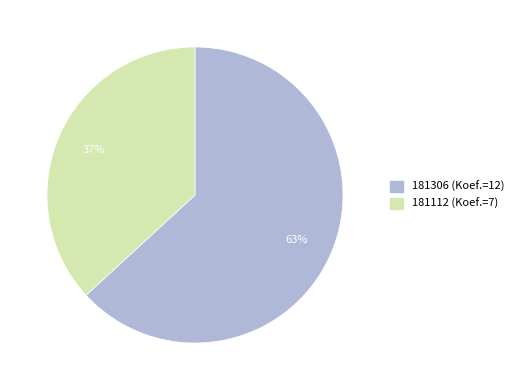

To the nearest percent, what is the difference between the largest and smallest slice percentages?

26%